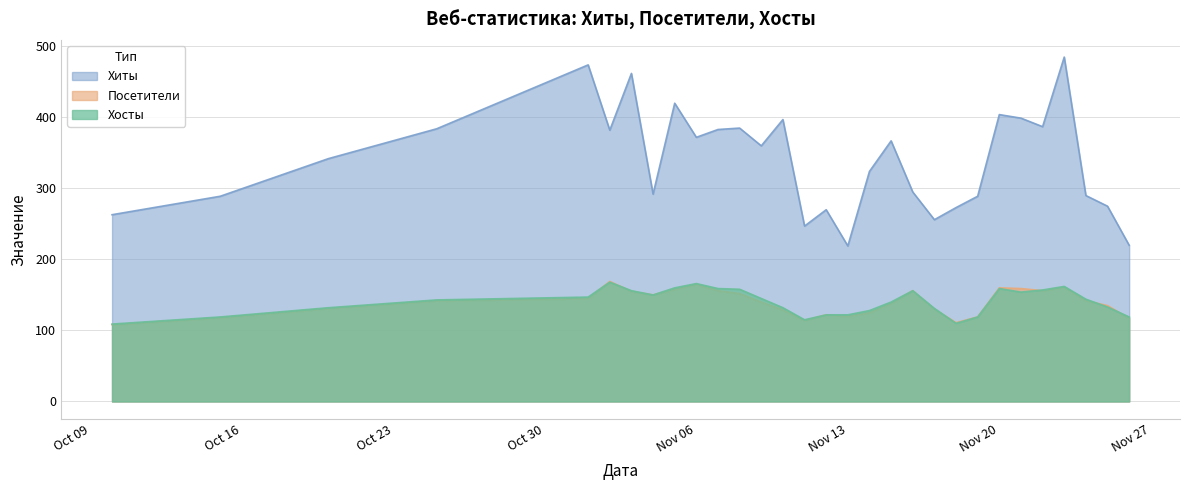

What is the label of the 20th point from the right?

2023-11-08